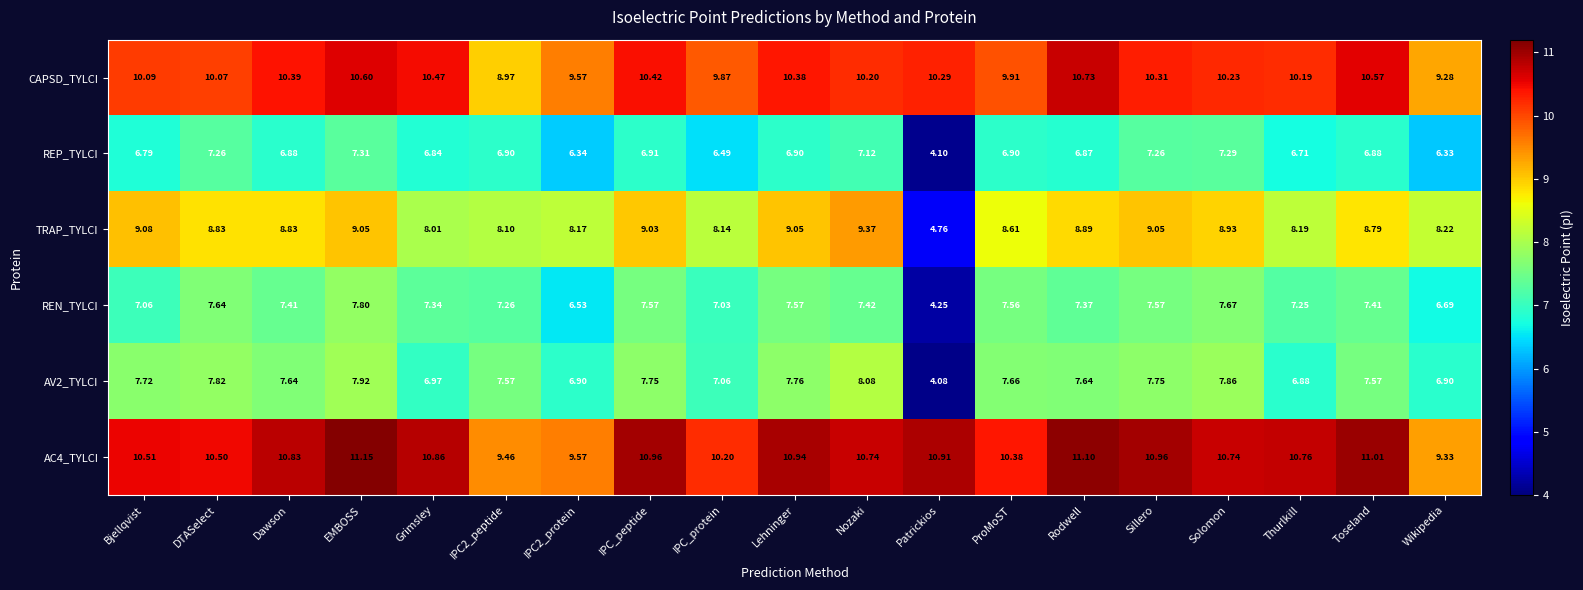

Which series has the largest range (max minus min)?

TRAP_TYLCI